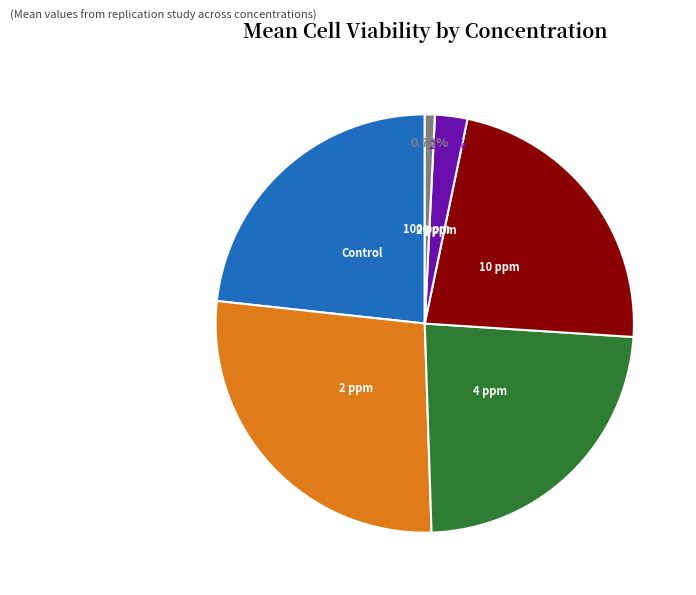

Is there any slice that represents more than half of the pie?

No